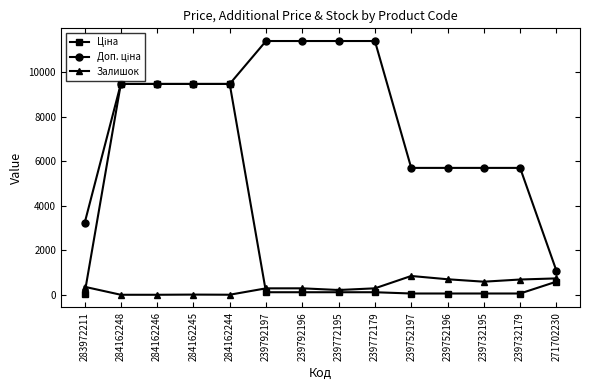

What is the spread (max minus min) of values at 271702230?

491.7